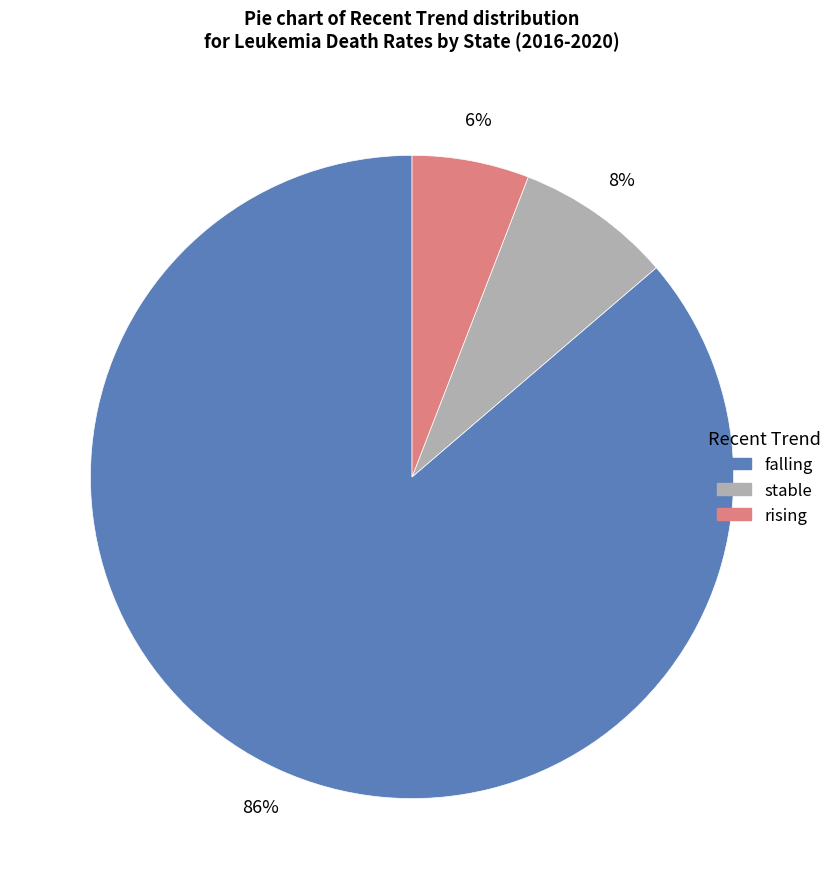

Which category accounts for the majority?

falling